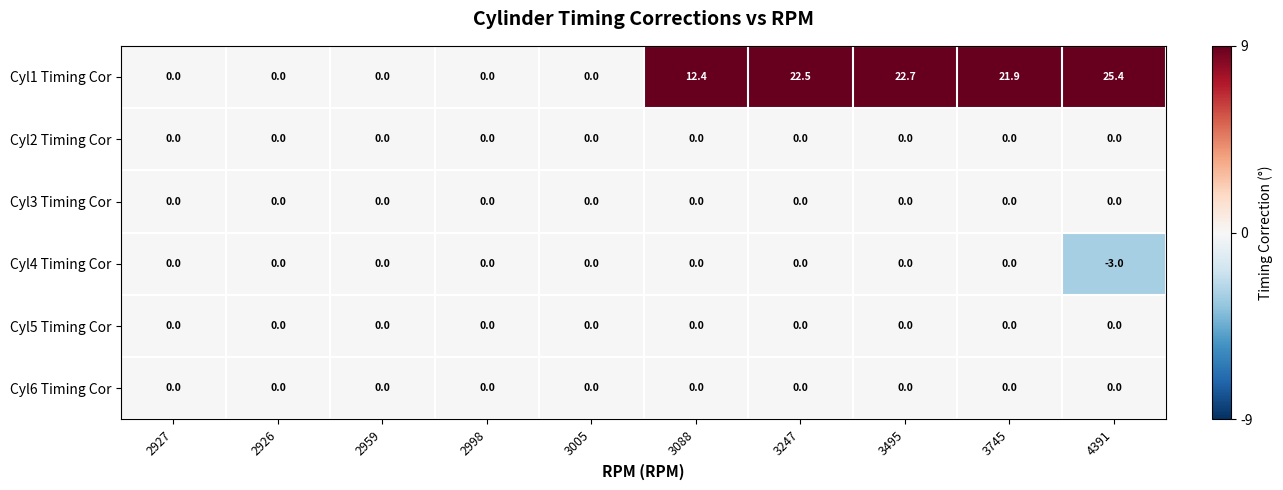

What is the total value across all series at 3495?

22.7